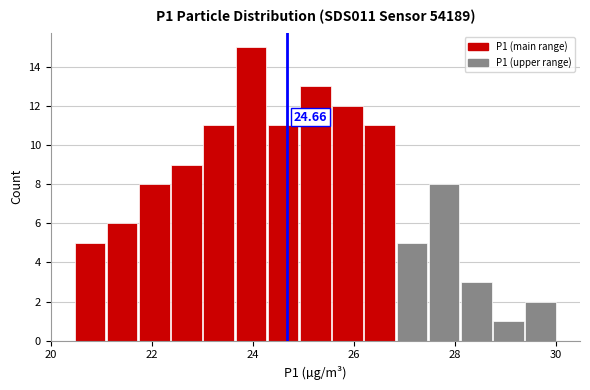

Read against the x-axis, roughly where is the centre of the tallest bar?

24.0